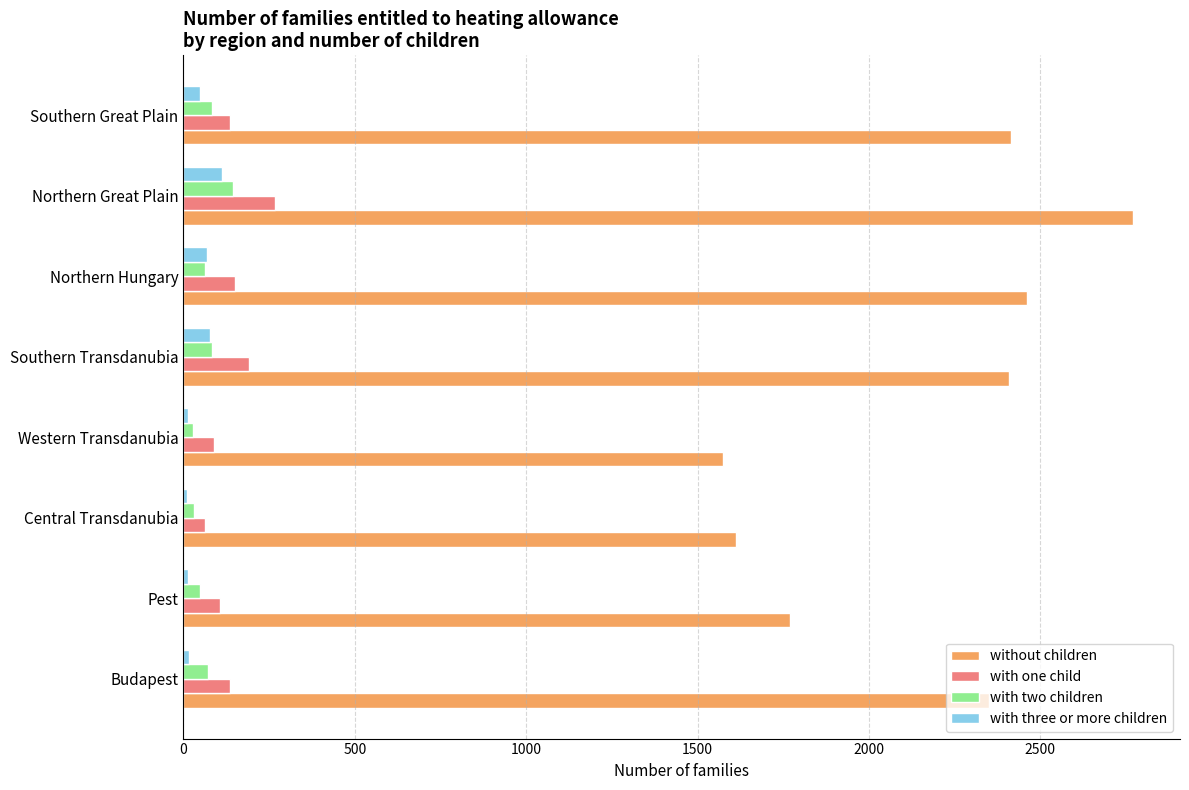

How many data points in without children are less than 2408?

4